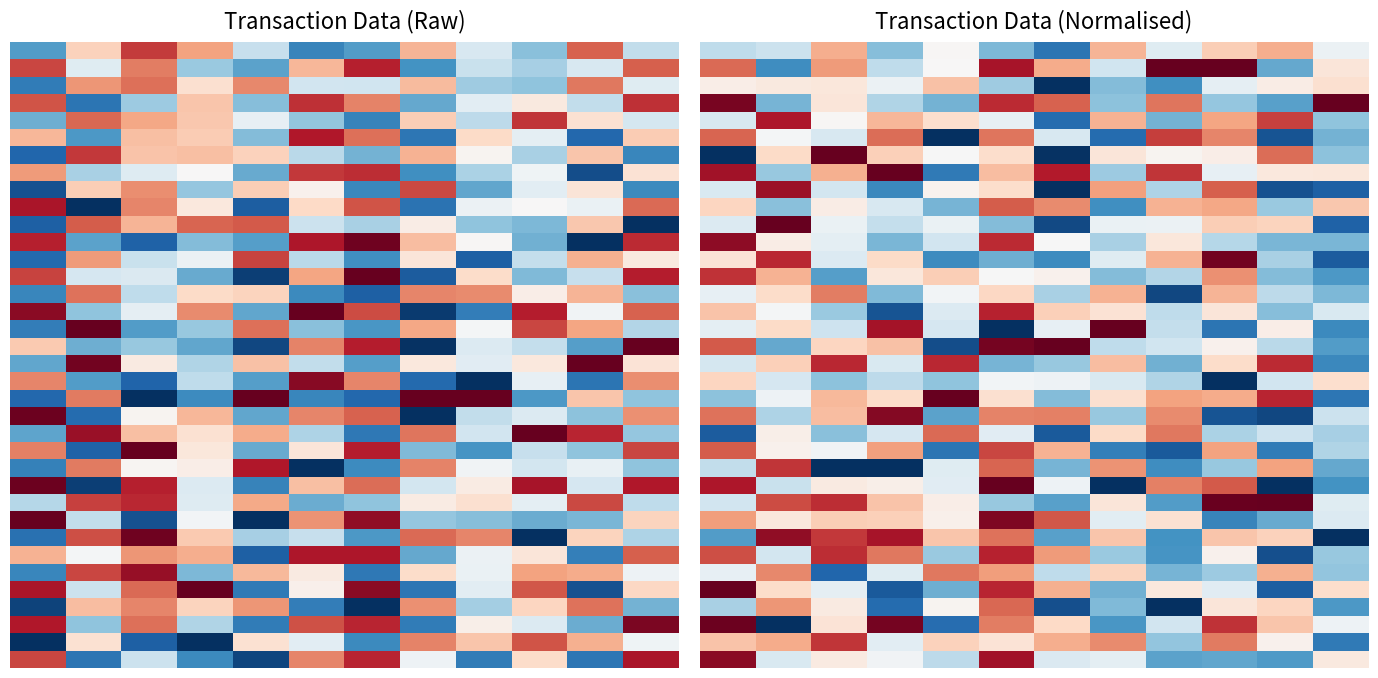

What is the total value across all series at 9?

19.9